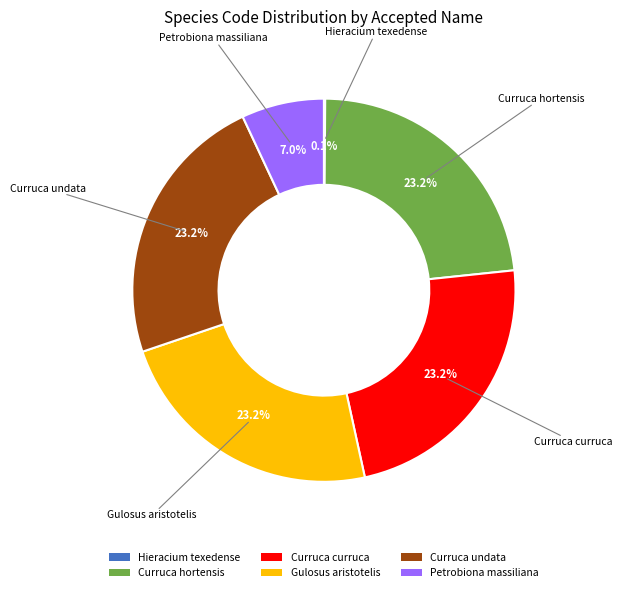

What is the ratio of the value at Curruca curruca to the value at Petrobiona massiliana?

3.3